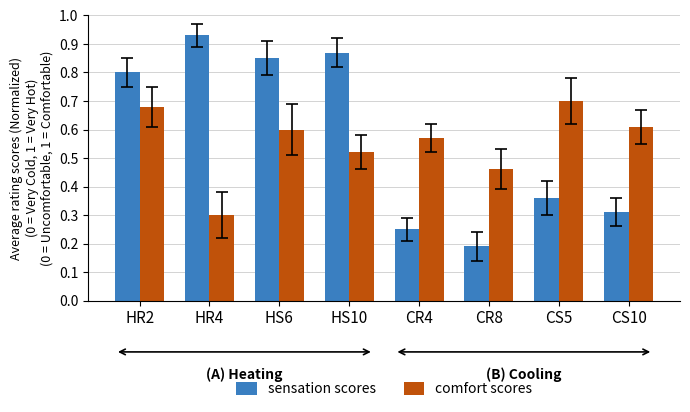

Count the number of data series in this chart.

2